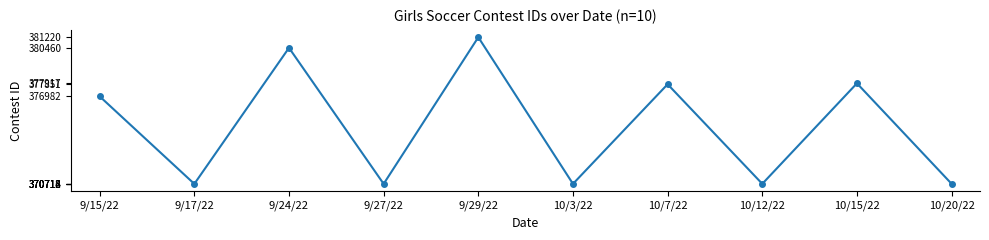

Where is the data nearest to the value 375966?

9/15/22